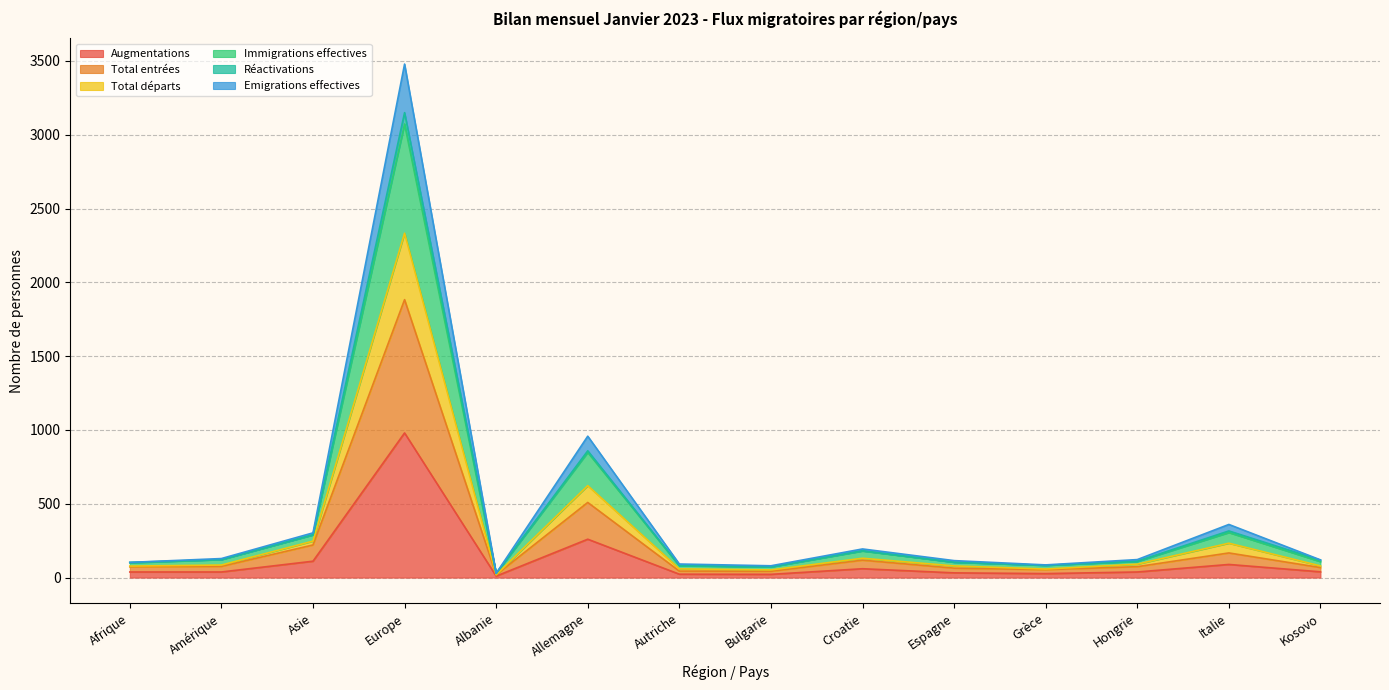

Does the chart display data point markers on the line(s)?

No